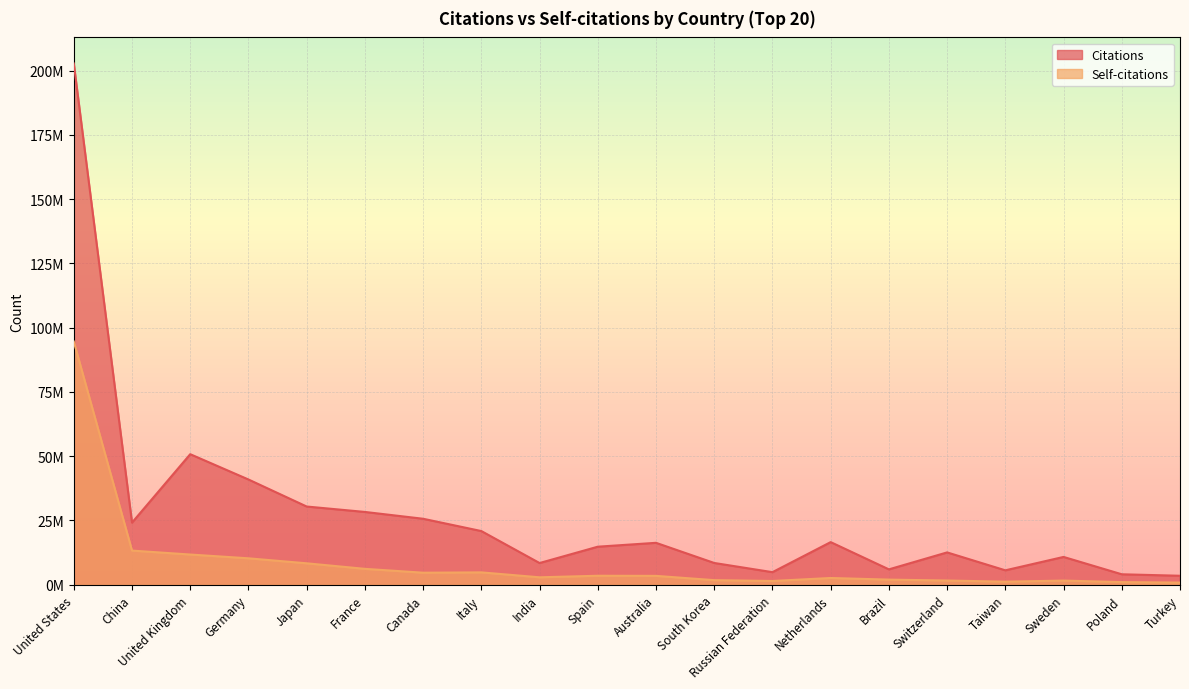

True or false: Citations and Self-citations intersect in this chart.

False